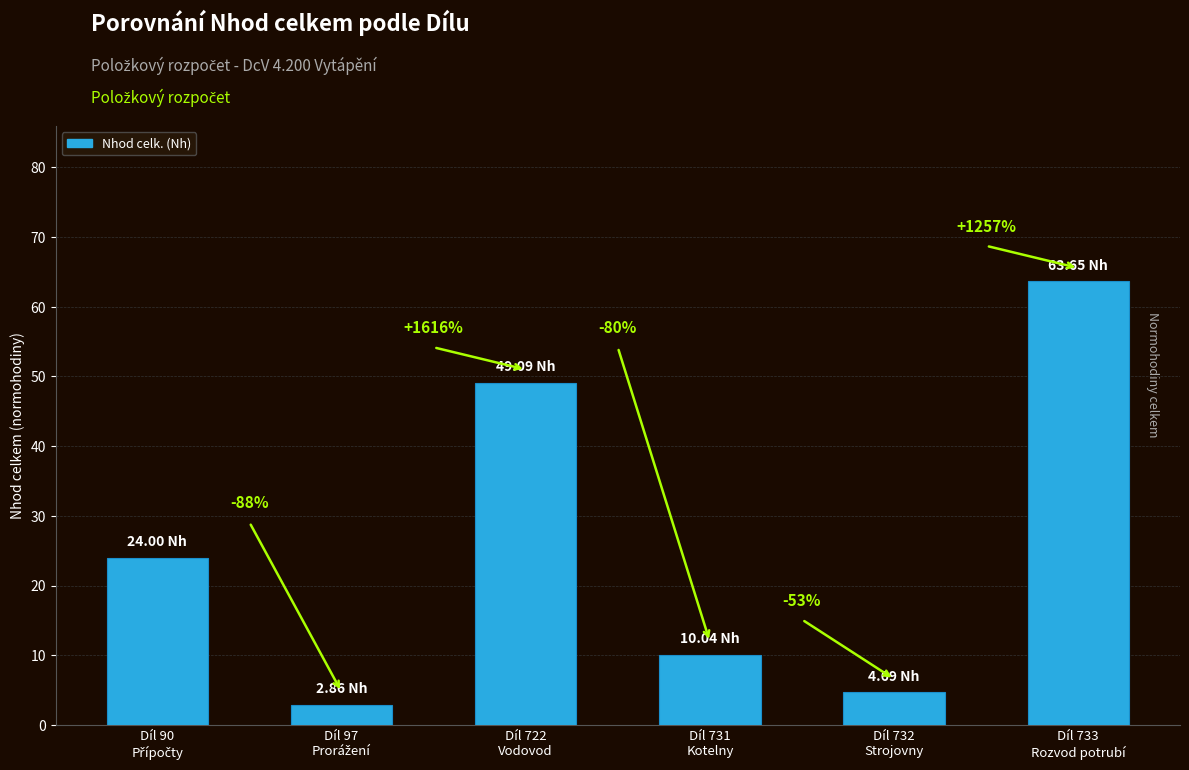

Approximately how many times larger is the value at Díl 90
Přípočty compared to Díl 733
Rozvod potrubí?

0.4